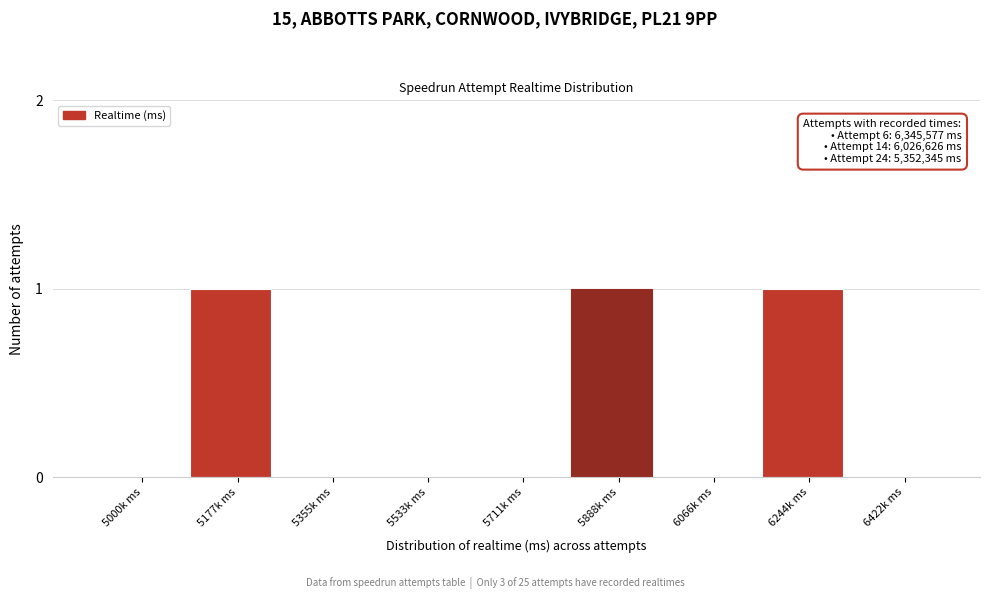

Reading left to right, list all the values displayed in this chart.

5000k ms=0	5177k ms=1	5355k ms=0	5533k ms=0	5711k ms=0	5888k ms=1	6066k ms=0	6244k ms=1	6422k ms=0